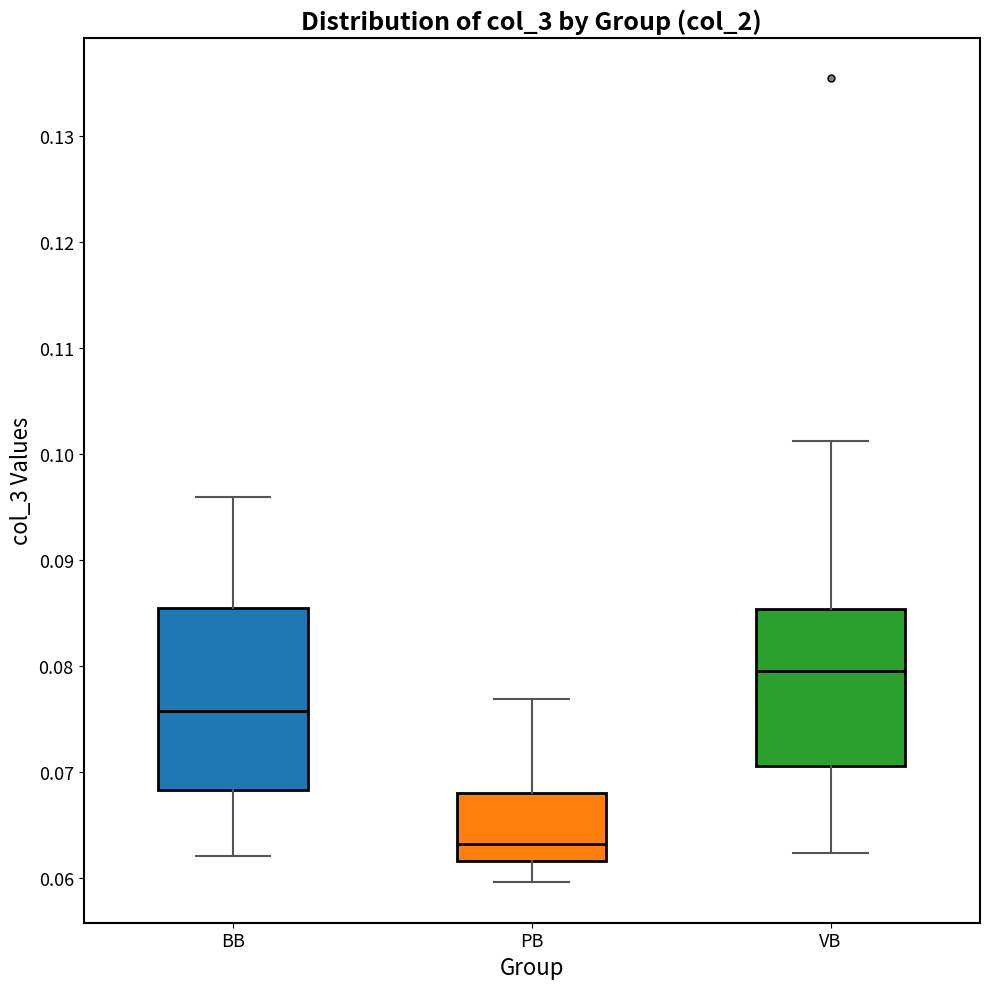

Comparing the boxes themselves (not the whiskers), which one is the tallest?

BB